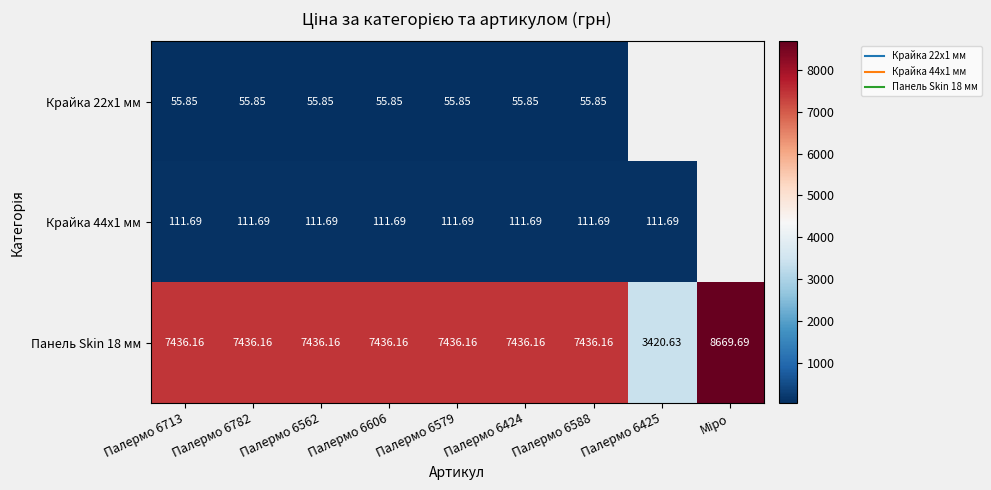

How many distinct data groups are displayed?

3